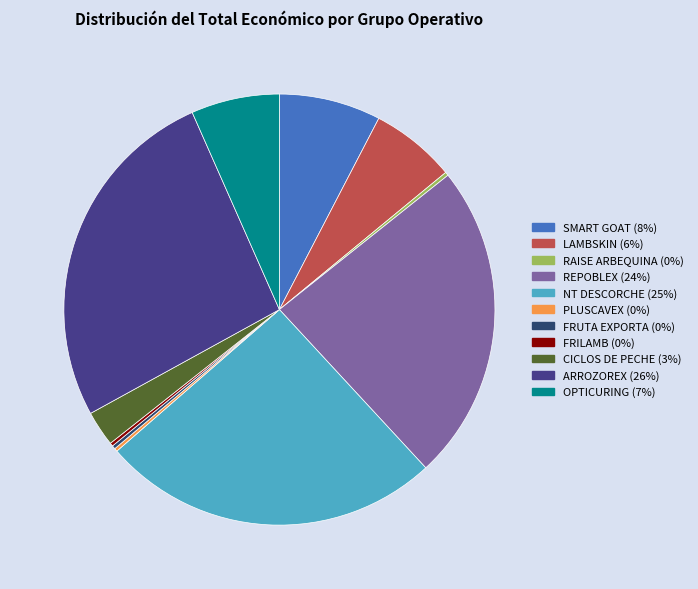

Is it true that SMART GOAT is 1% of the pie?

False